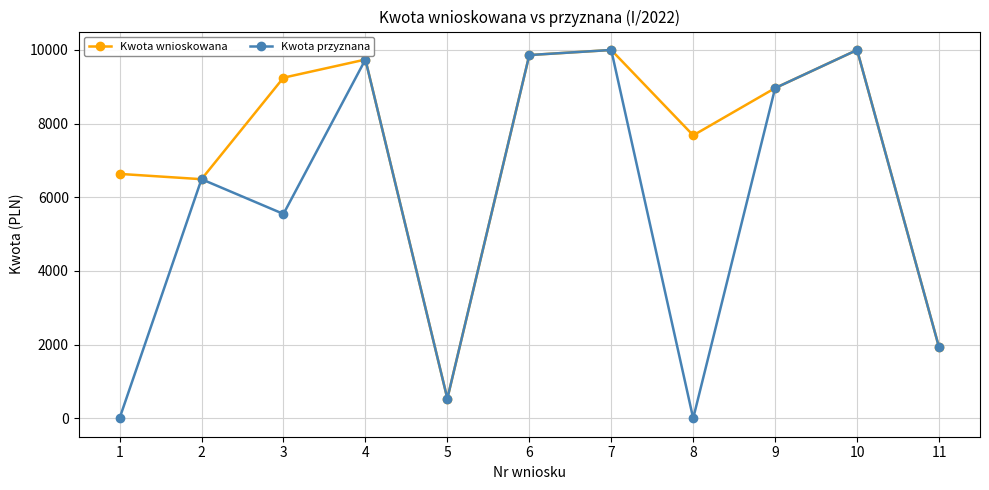

Which series changed the most between 2 and 8?

Kwota przyznana